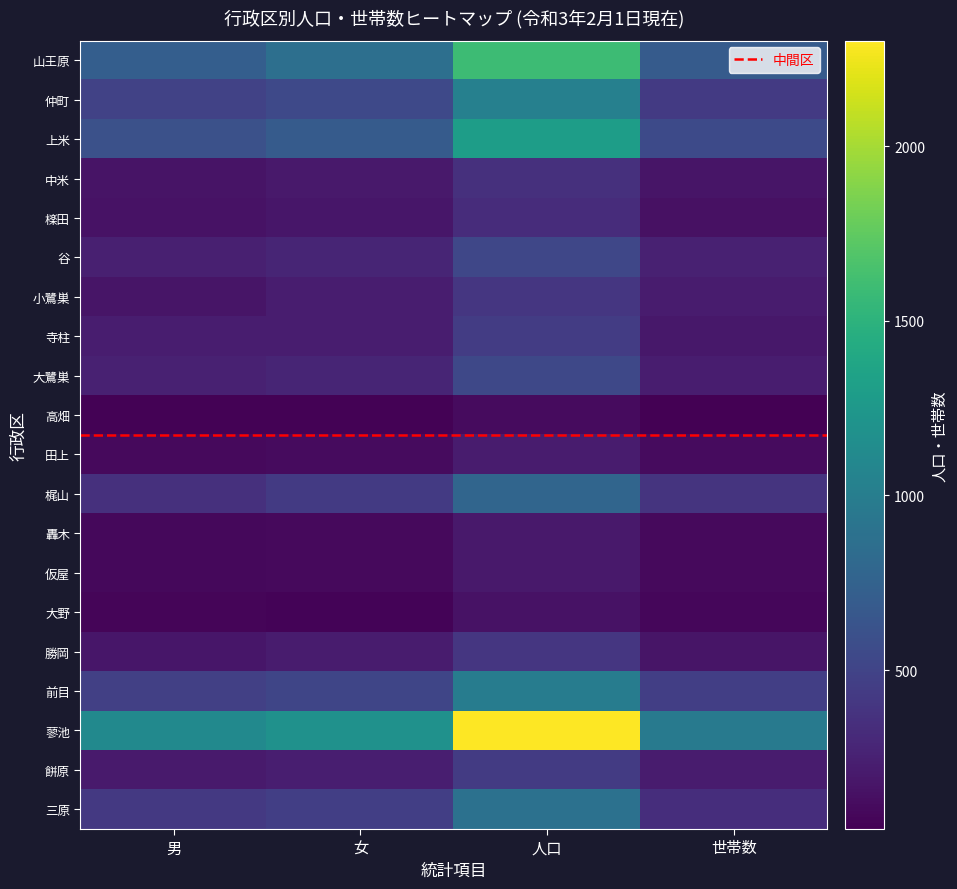

What is the difference between the highest and lowest values at 世帯数?

926